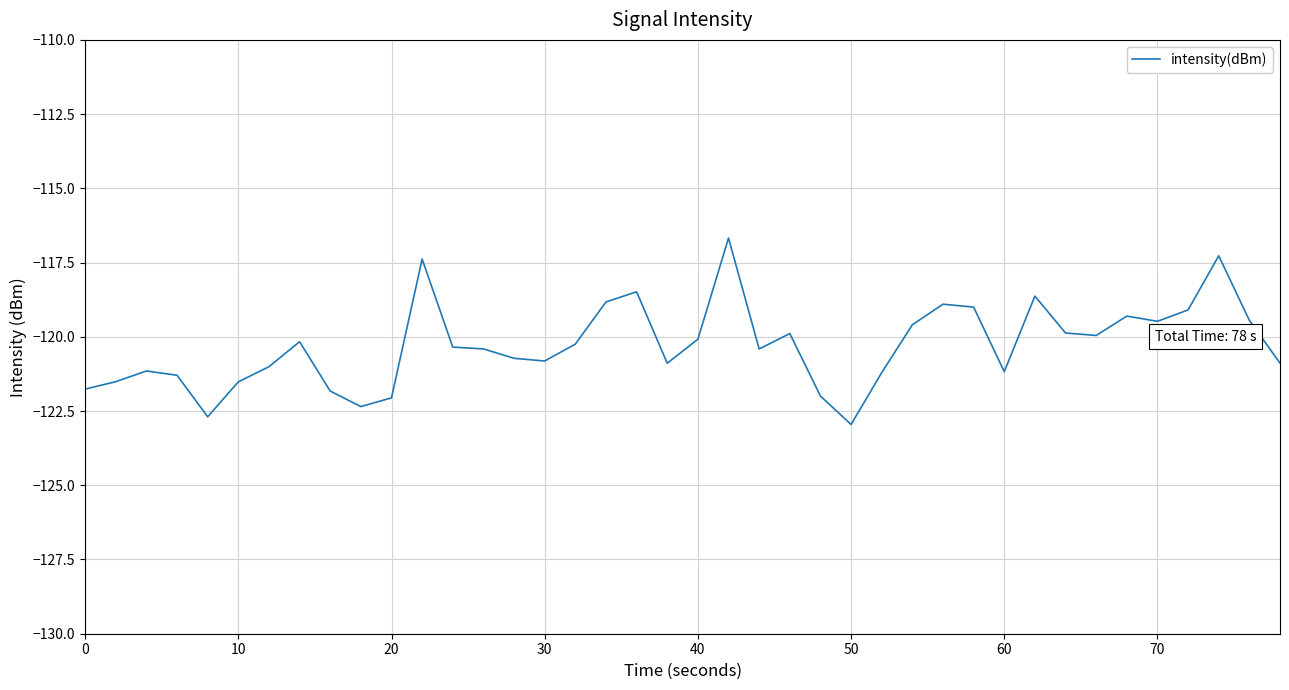

What is the difference between the second highest and second lowest values?

5.4